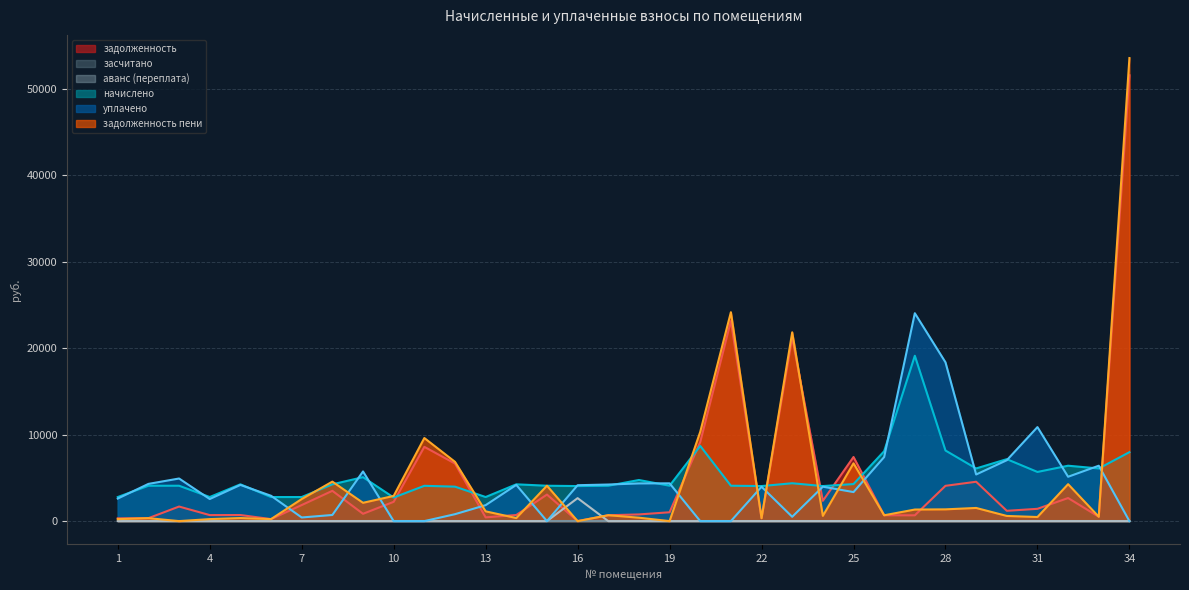

How many times do уплачено and начислено cross each other?

16